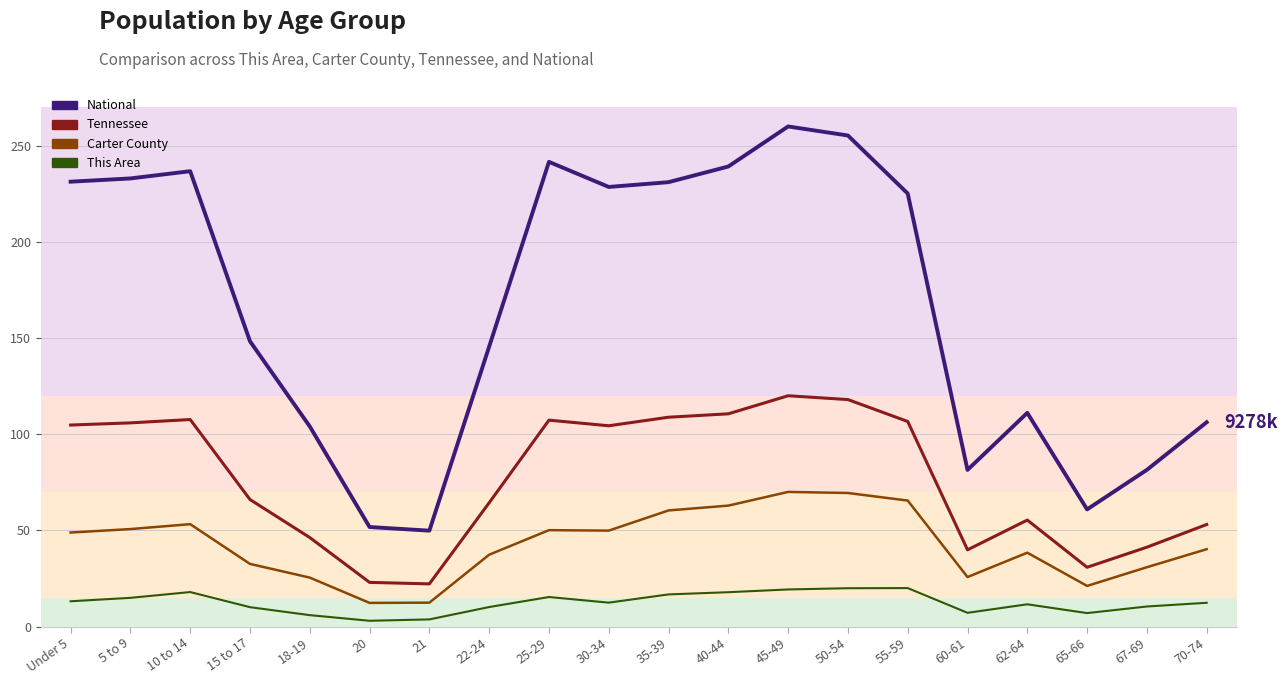

What is the difference between the maximum and minimum values in the Carter County series?

57.7